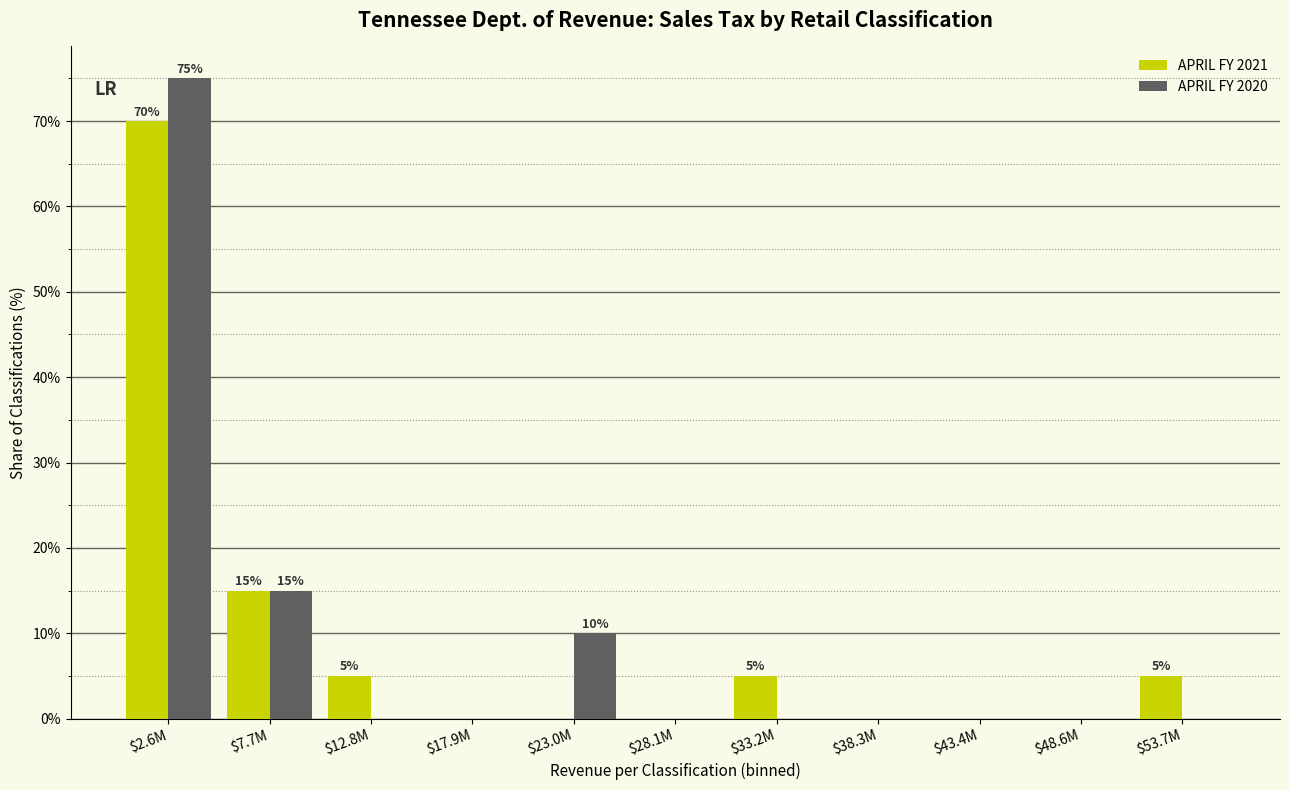

Is it true that APRIL FY 2021 equals 0 at $48.6M?

True